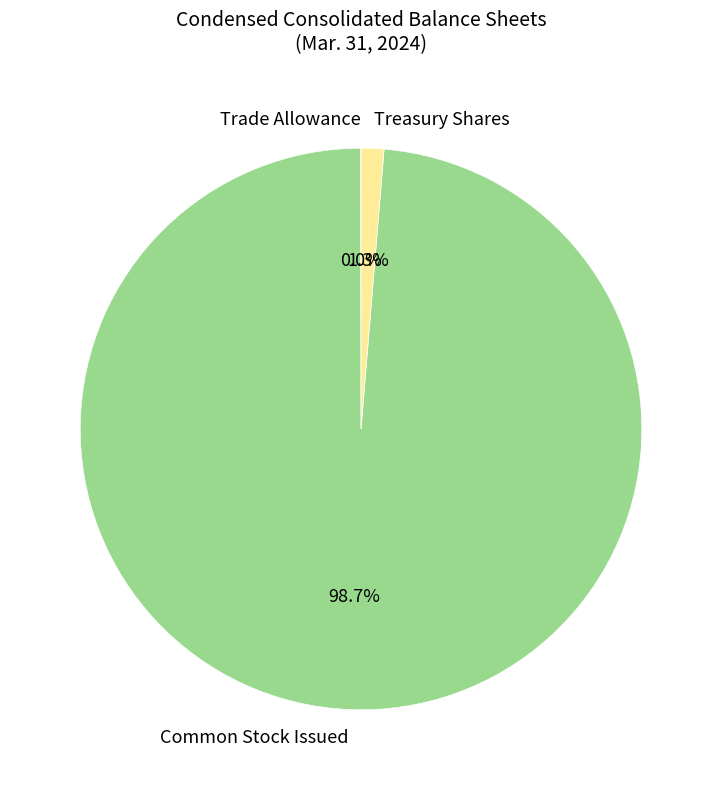

Combined, what portion of the pie is Common Stock Issued and Treasury Shares?

100.0%